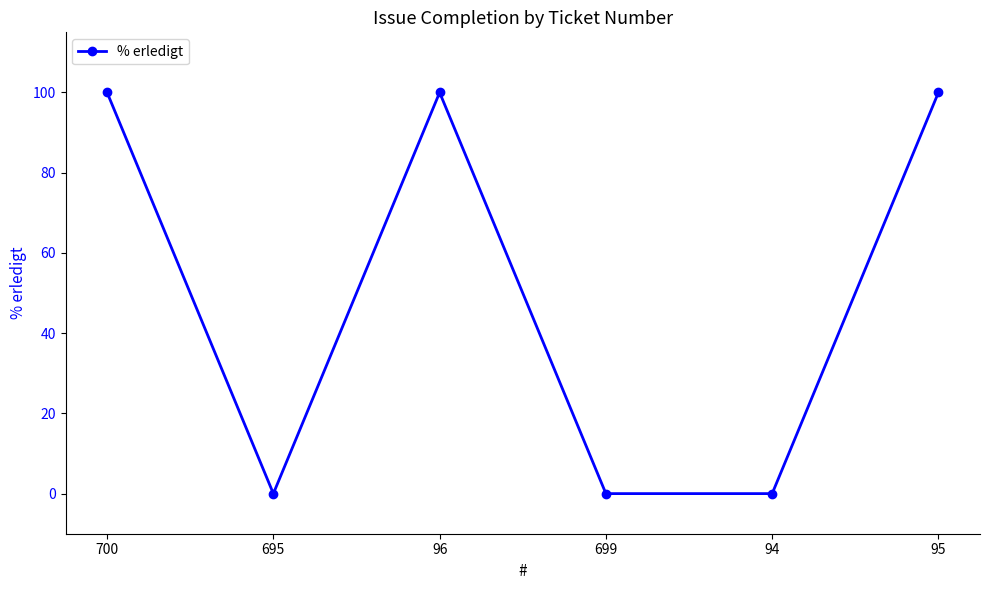

What is the greatest value displayed?

100